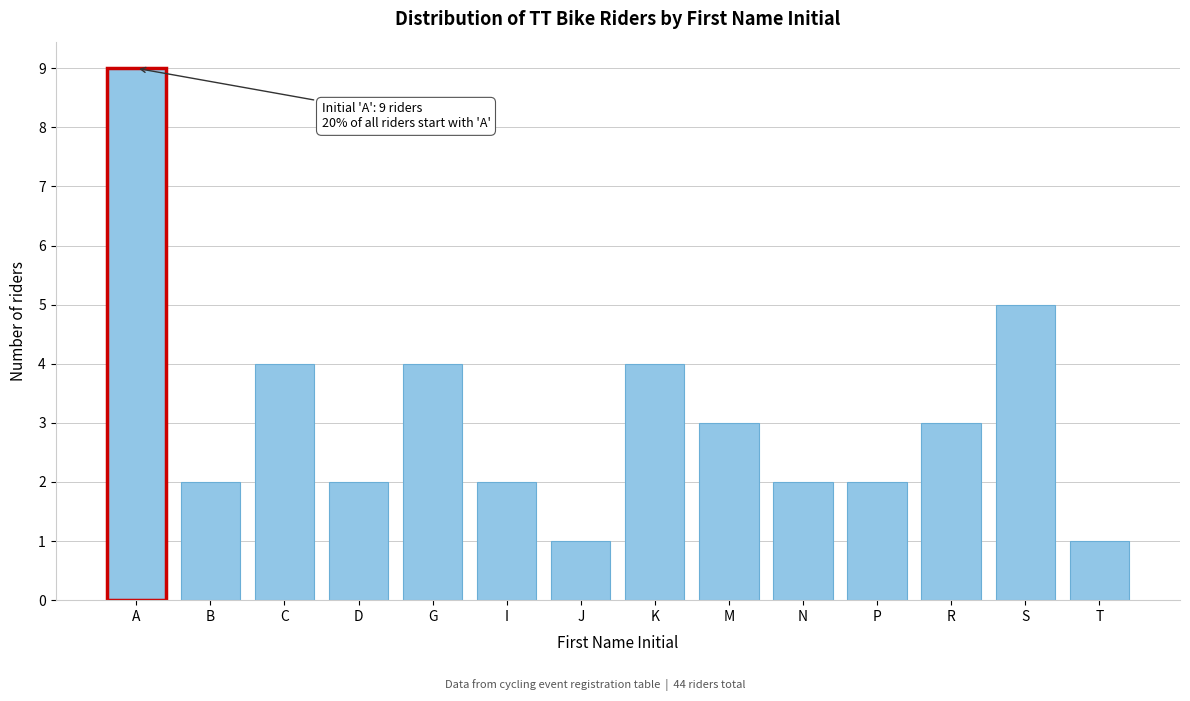

Reading left to right, what are all the values shown in this chart?

A=9	B=2	C=4	D=2	G=4	I=2	J=1	K=4	M=3	N=2	P=2	R=3	S=5	T=1